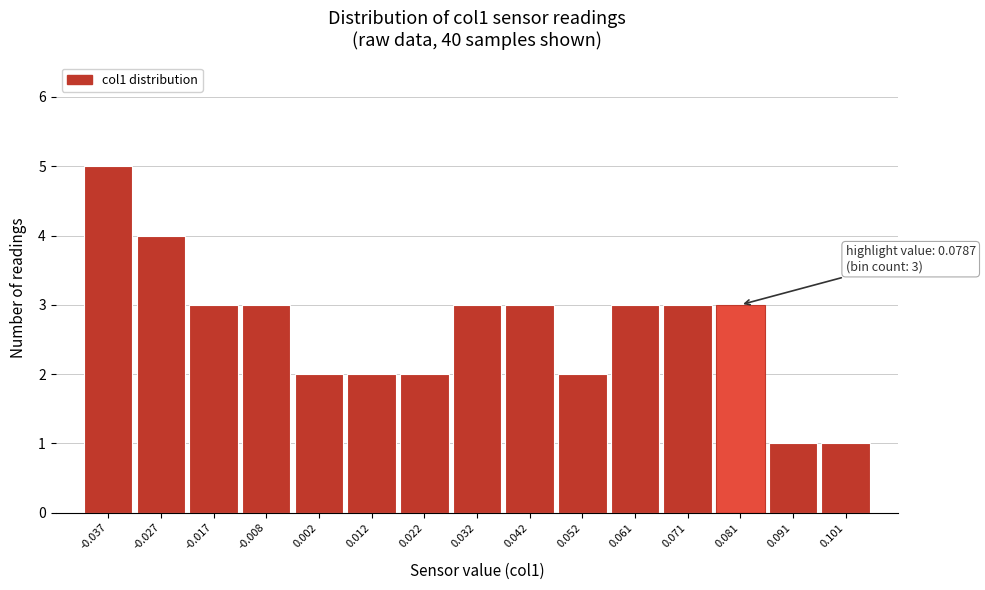

Which range on the x-axis has the tallest bar?

-0.042 to -0.032